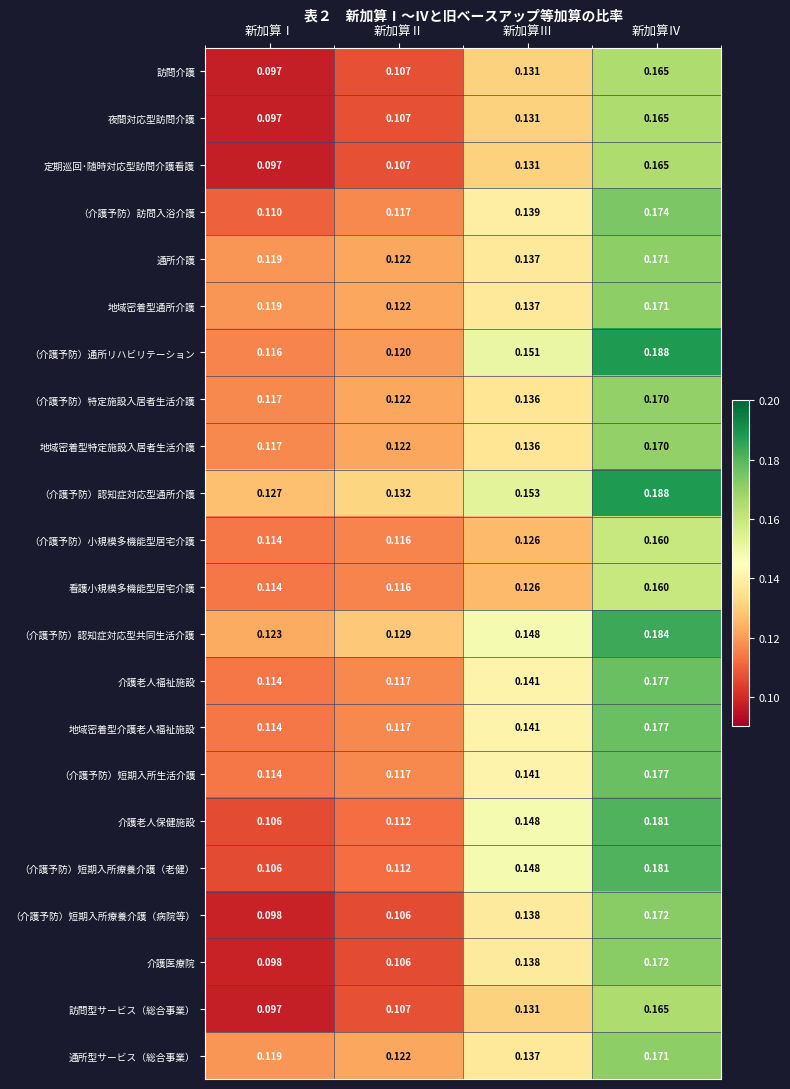

At which label is 訪問型サービス（総合事業） closest to 0?

新加算Ⅰ